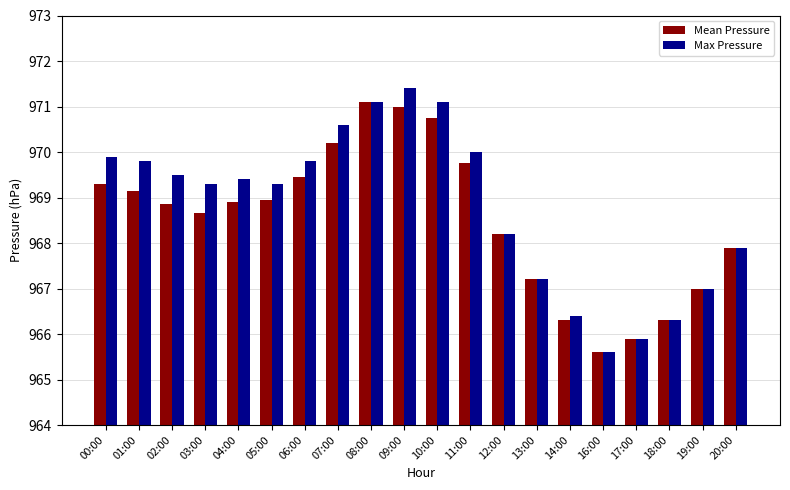

Count the number of categories in the chart.

20